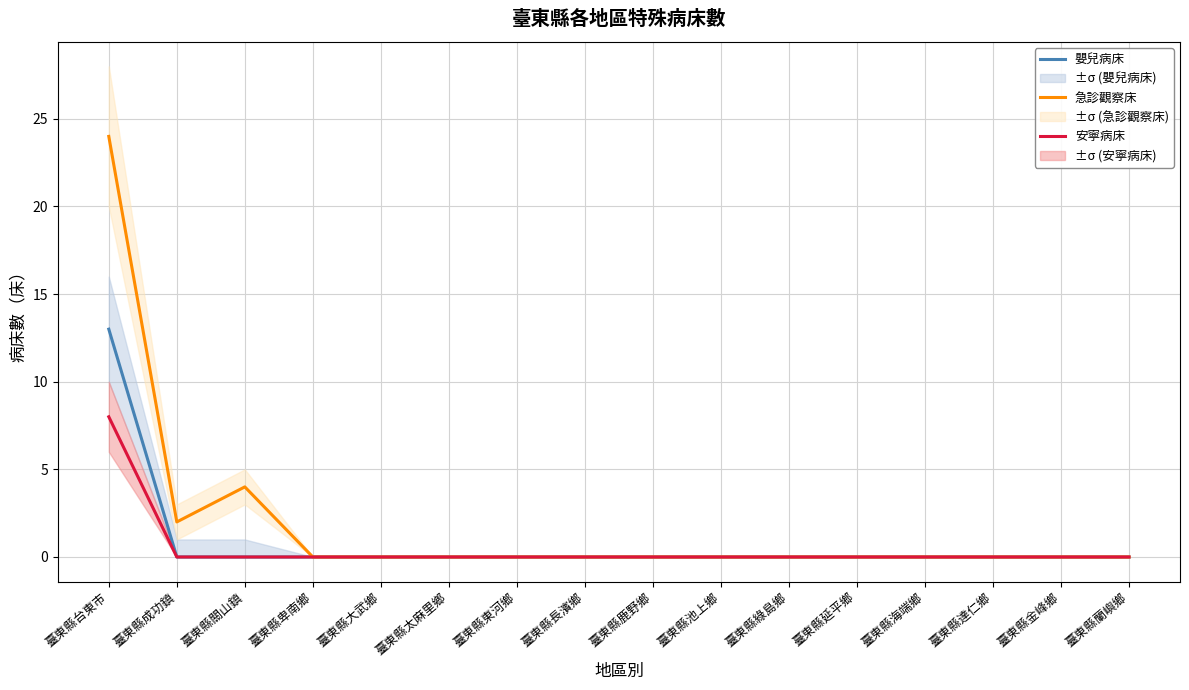

Reading right to left, extract all data points from this chart.

嬰兒病床: 臺東縣蘭嶼鄉=0	臺東縣金峰鄉=0	臺東縣達仁鄉=0	臺東縣海端鄉=0	臺東縣延平鄉=0	臺東縣綠島鄉=0	臺東縣池上鄉=0	臺東縣鹿野鄉=0	臺東縣長濱鄉=0	臺東縣東河鄉=0	臺東縣太麻里鄉=0	臺東縣大武鄉=0	臺東縣卑南鄉=0	臺東縣關山鎮=0	臺東縣成功鎮=0	臺東縣台東市=13
急診觀察床: 臺東縣蘭嶼鄉=0	臺東縣金峰鄉=0	臺東縣達仁鄉=0	臺東縣海端鄉=0	臺東縣延平鄉=0	臺東縣綠島鄉=0	臺東縣池上鄉=0	臺東縣鹿野鄉=0	臺東縣長濱鄉=0	臺東縣東河鄉=0	臺東縣太麻里鄉=0	臺東縣大武鄉=0	臺東縣卑南鄉=0	臺東縣關山鎮=4	臺東縣成功鎮=2	臺東縣台東市=24
安寧病床: 臺東縣蘭嶼鄉=0	臺東縣金峰鄉=0	臺東縣達仁鄉=0	臺東縣海端鄉=0	臺東縣延平鄉=0	臺東縣綠島鄉=0	臺東縣池上鄉=0	臺東縣鹿野鄉=0	臺東縣長濱鄉=0	臺東縣東河鄉=0	臺東縣太麻里鄉=0	臺東縣大武鄉=0	臺東縣卑南鄉=0	臺東縣關山鎮=0	臺東縣成功鎮=0	臺東縣台東市=8